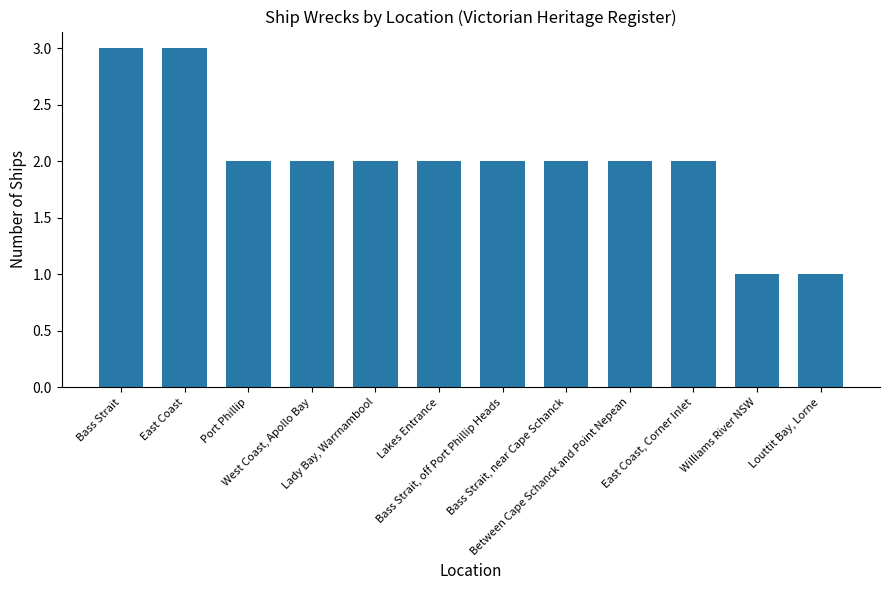

Count the number of data series in this chart.

1